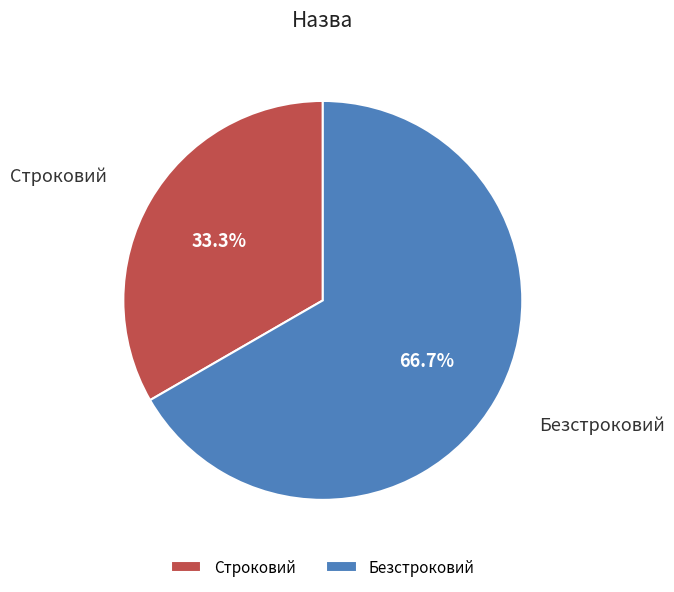

Rank the categories by value from highest to lowest.

Безстроковий, Строковий